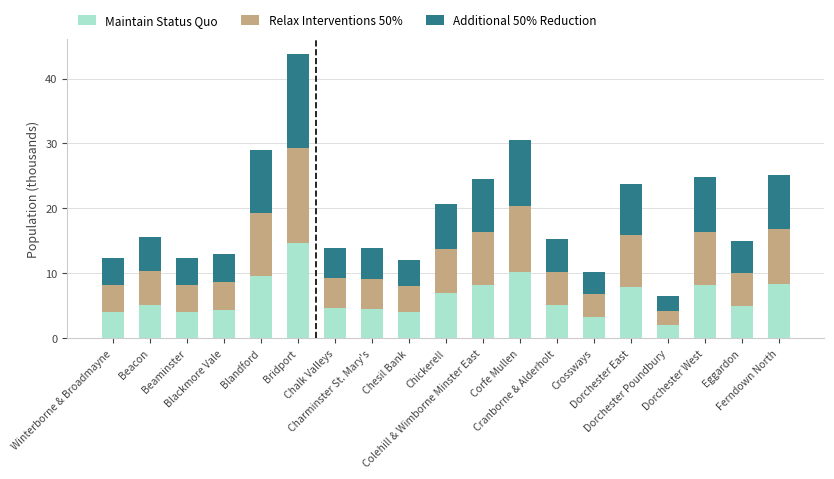

How many bars are there in total?

19